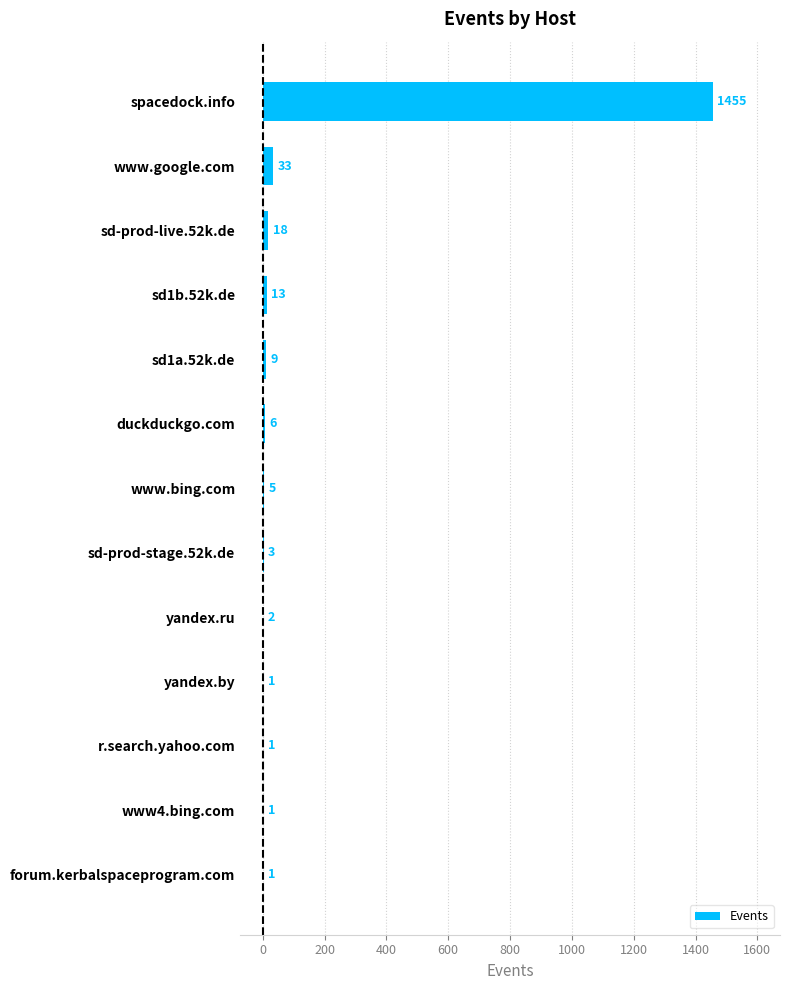

Between forum.kerbalspaceprogram.com and spacedock.info, which is larger?

spacedock.info